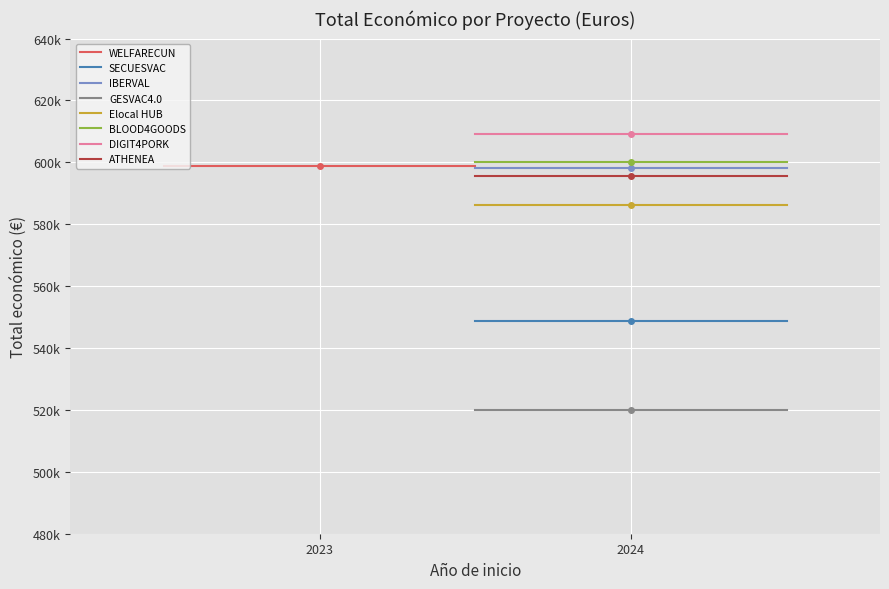

What is the sum of the values at 2023 and 2024?

1208115